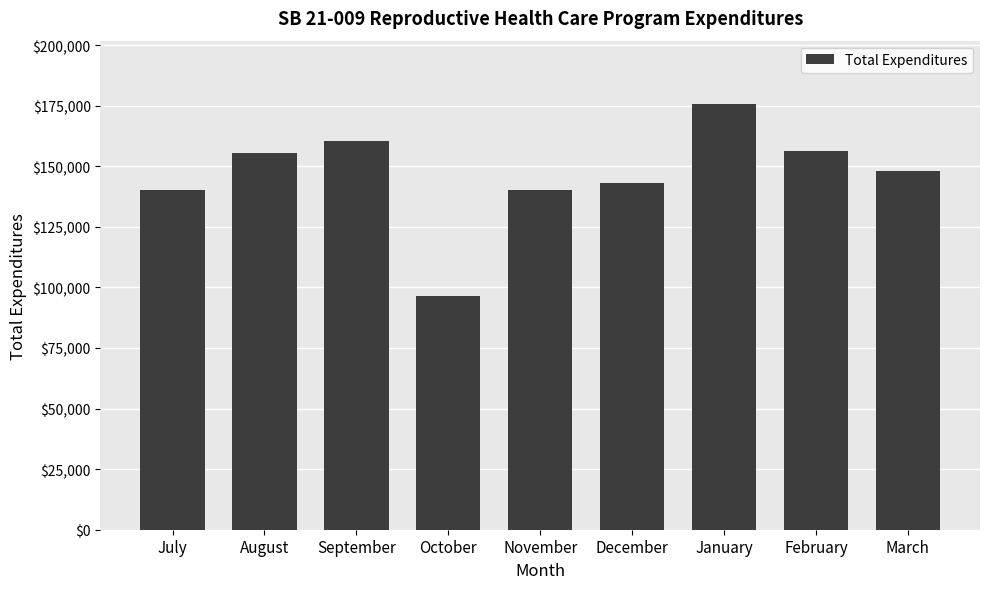

What is the difference between the values at February and January?

19153.4